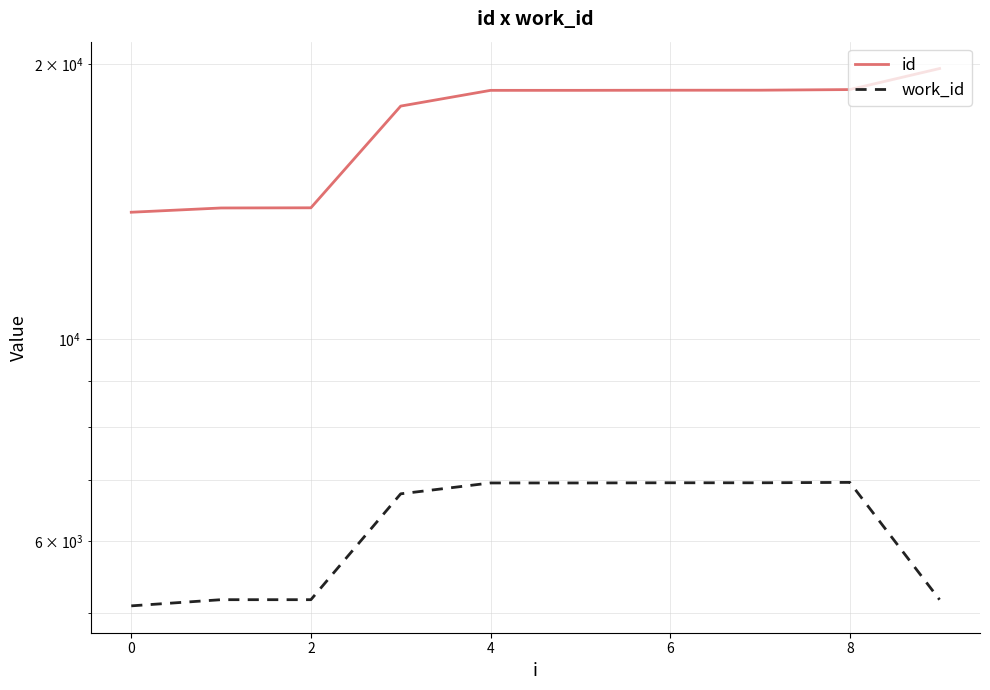

The id series shows 18728 at 8. True or false?

True